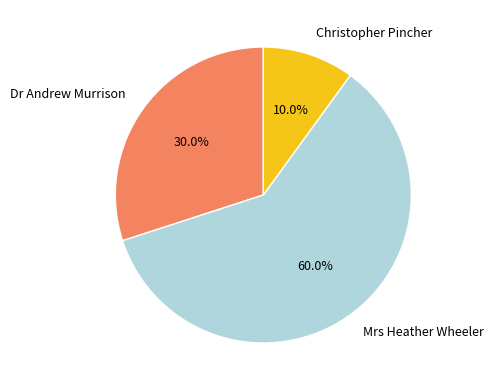

The Dr Andrew Murrison slice represents 22% of the pie. True or false?

False